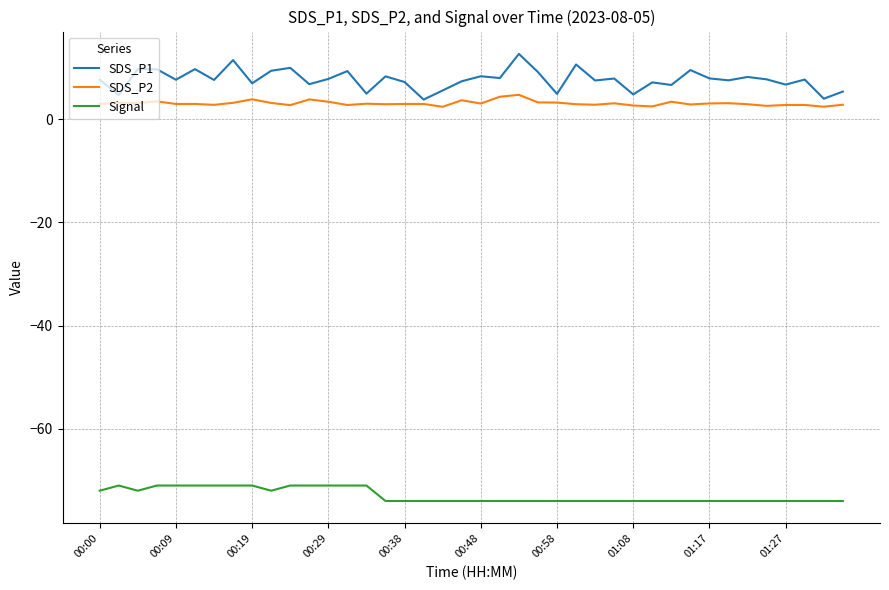

What is the smallest value displayed?

-74.0